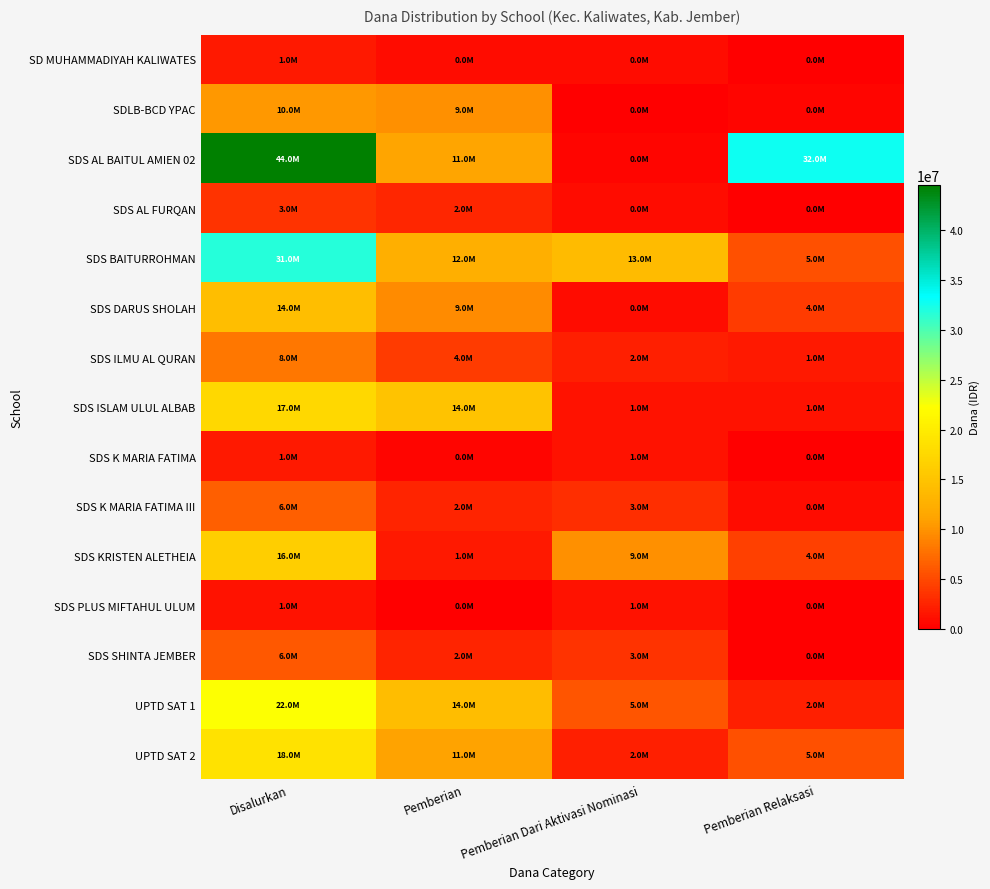

What is the difference between the highest and lowest values at Disalurkan?

43200000